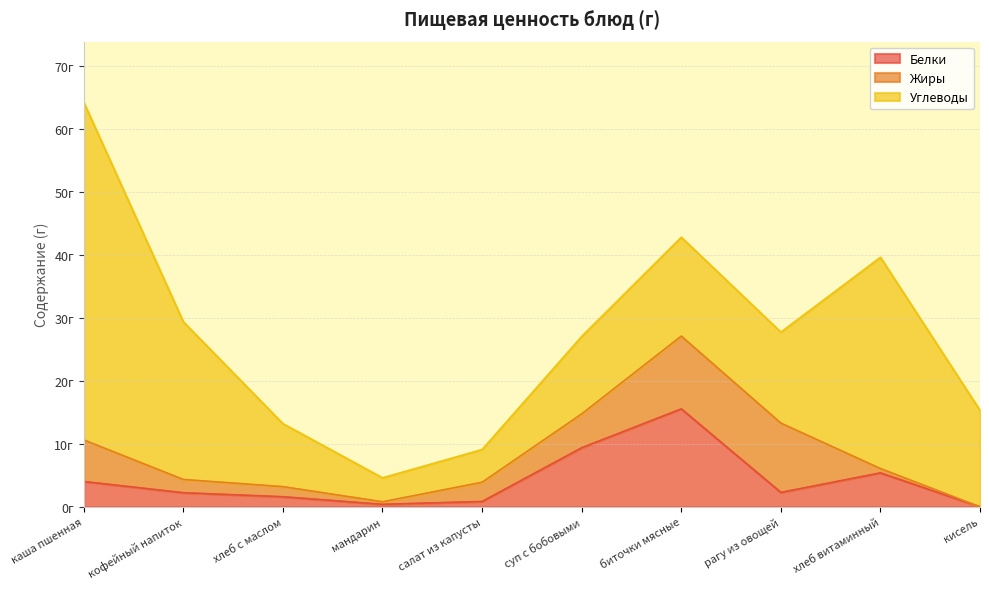

What is the average value of the Углеводы series?

18.9